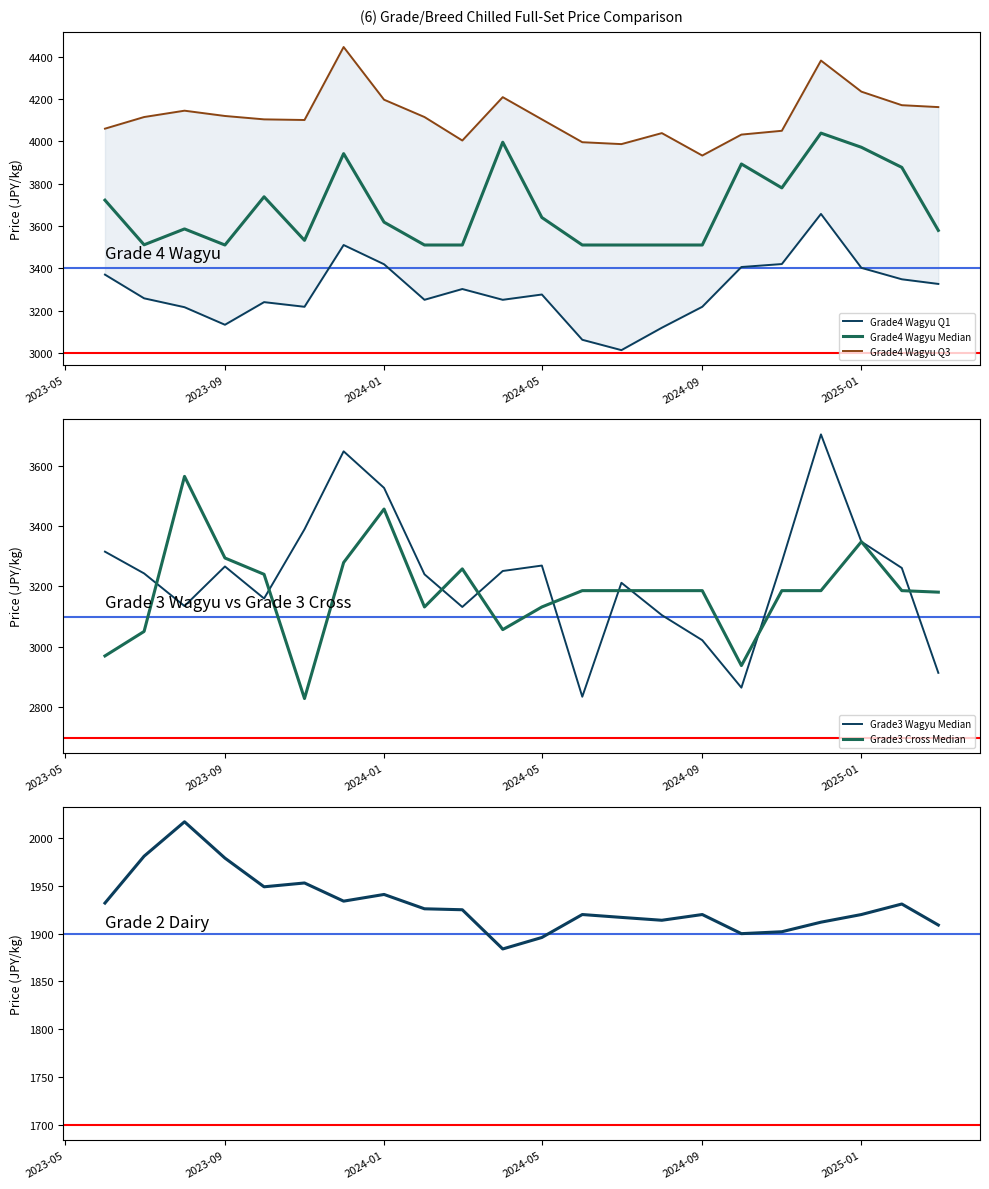

What is the average value of the Grade3 Wagyu Median series?

3233